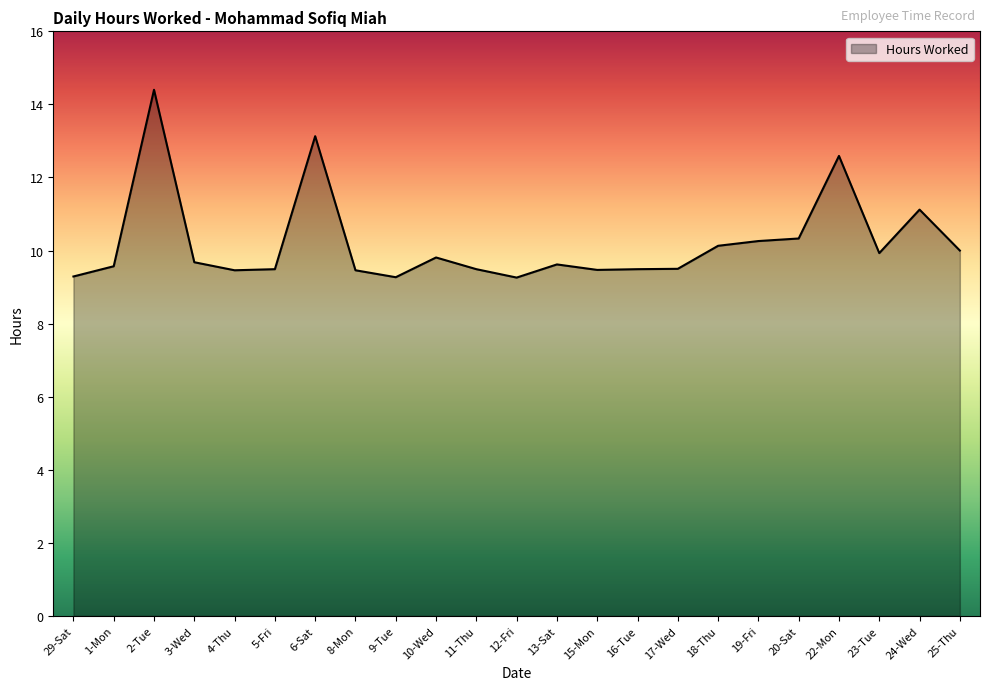

What is the maximum value shown in the chart?

14.4